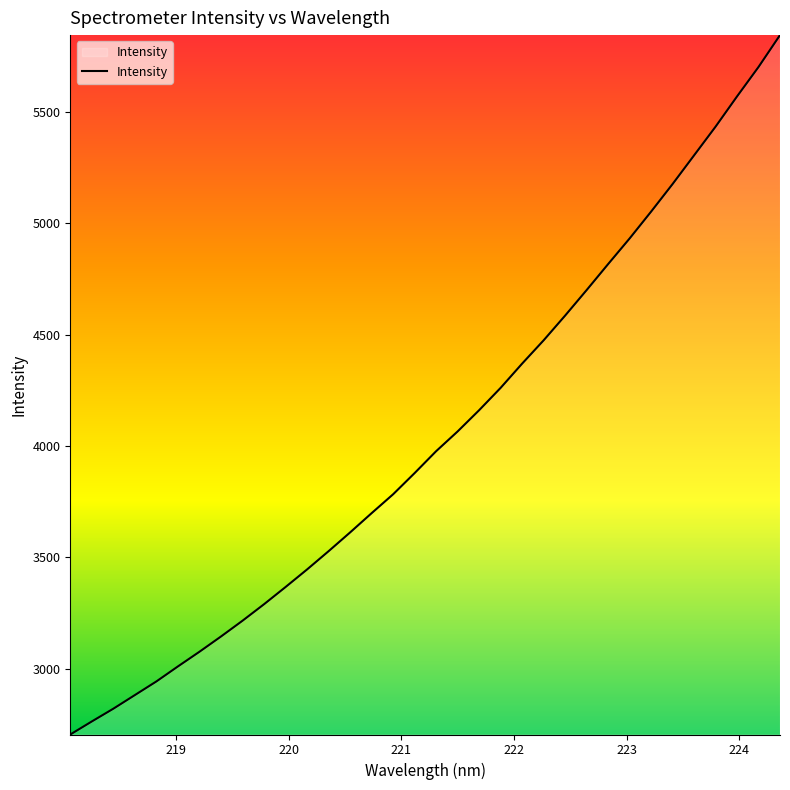

What is the maximum value shown in the chart?

5844.9